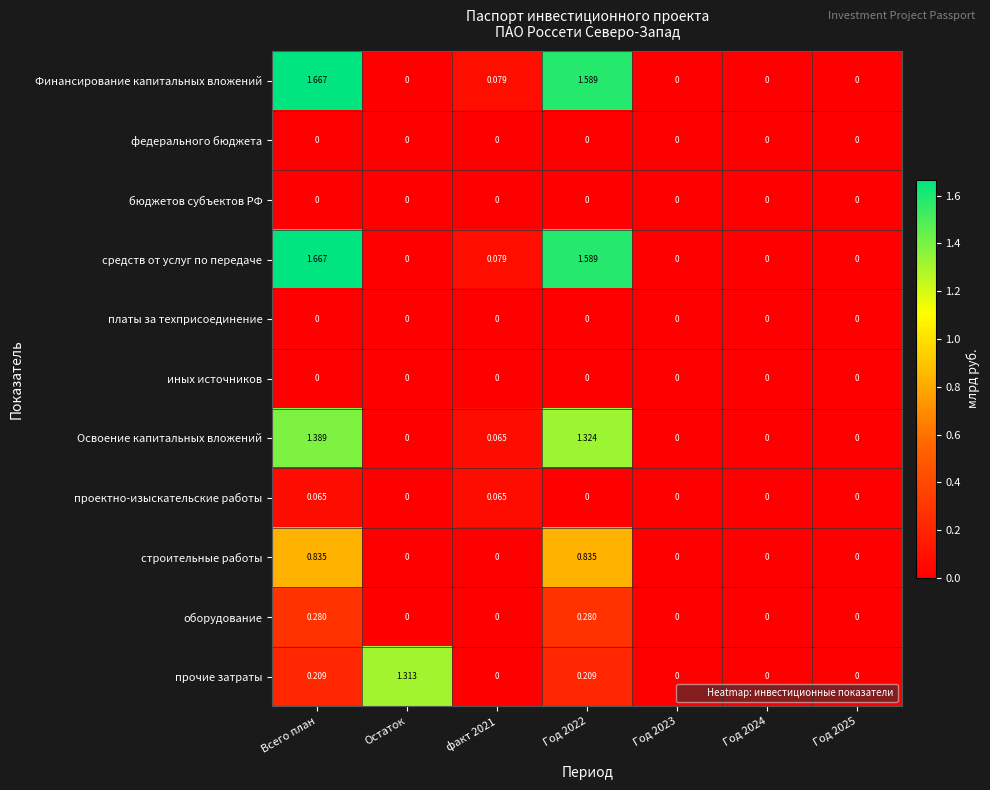

At which category is the sum across all series the highest?

Всего план